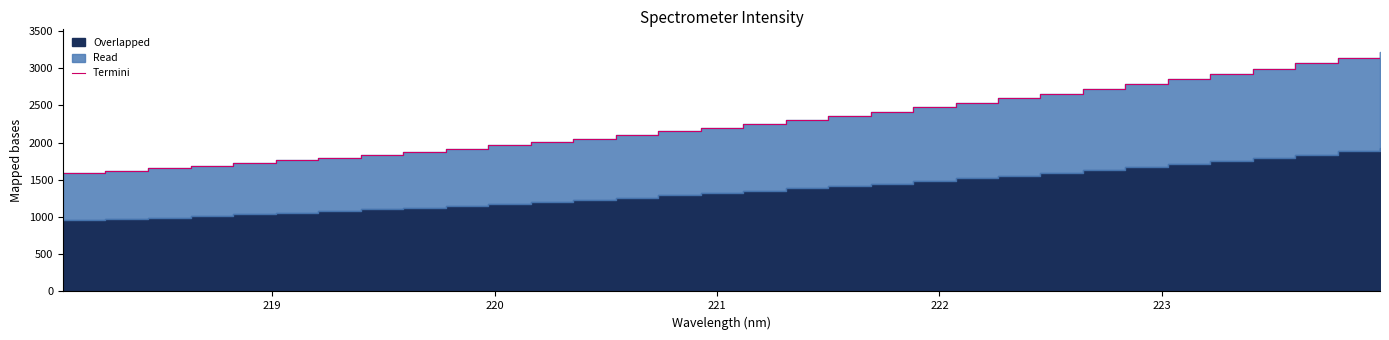

Reading right to left, extract all data points from this chart.

3211.8	3135.8	3063.5	2990.4	2921.7	2854.9	2788.6	2722.9	2656.8	2594.3	2534.4	2474.4	2415.3	2361.6	2308.0	2254.9	2200.7	2151.4	2102.8	2055.1	2008.0	1962.8	1919.5	1879.0	1838.2	1799.6	1761.3	1724.0	1690.7	1655.4	1622.9	1592.4